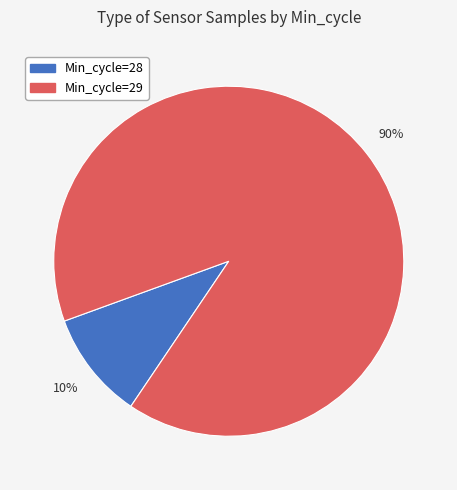

To the nearest percent, what is the average slice percentage?

50%